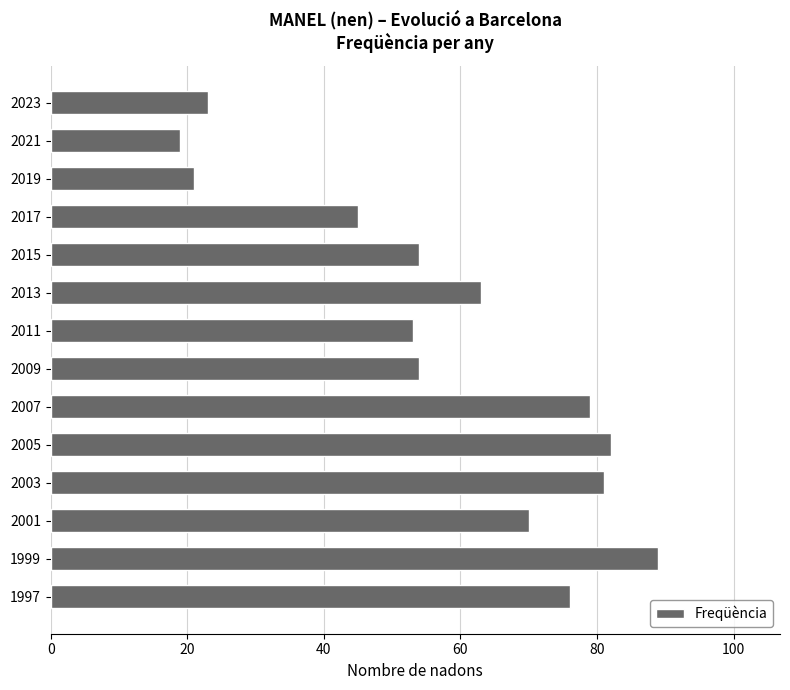

What is the value of the 7th bar from the top?

53